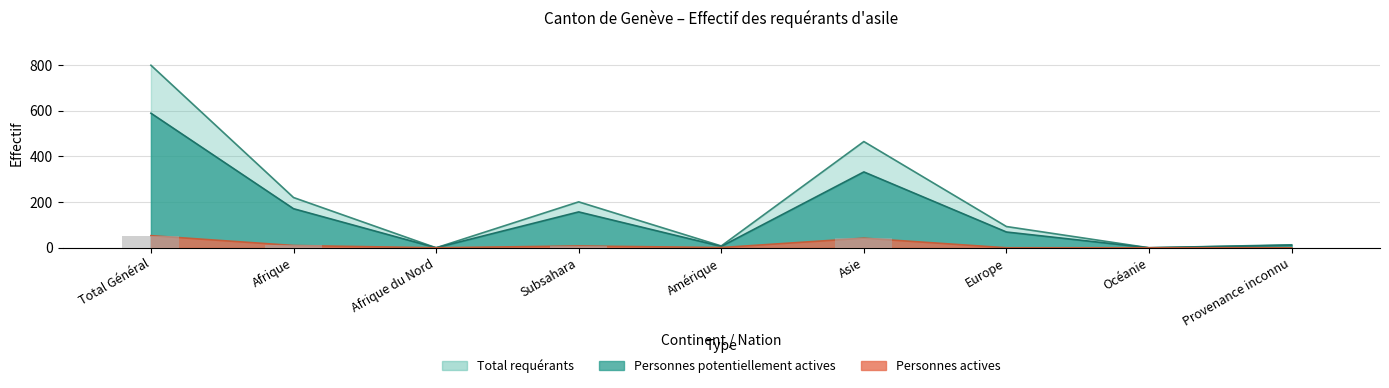

Is it true that Total requérants equals 153 at Europe?

False